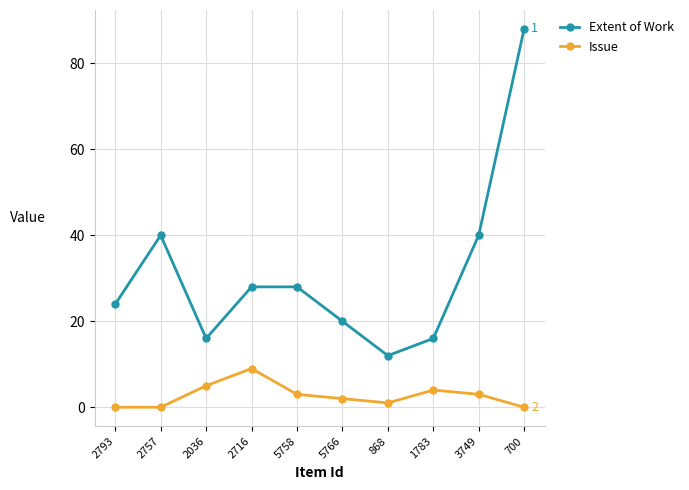

What is the label of the 9th point from the left?

3749